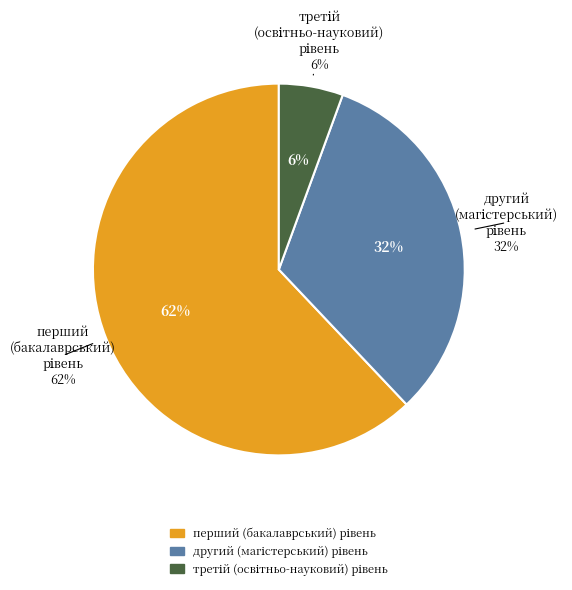

To the nearest percent, what is the difference between the третій (освітньо-науковий) рівень and перший (бакалаврський) рівень slice percentages?

56%